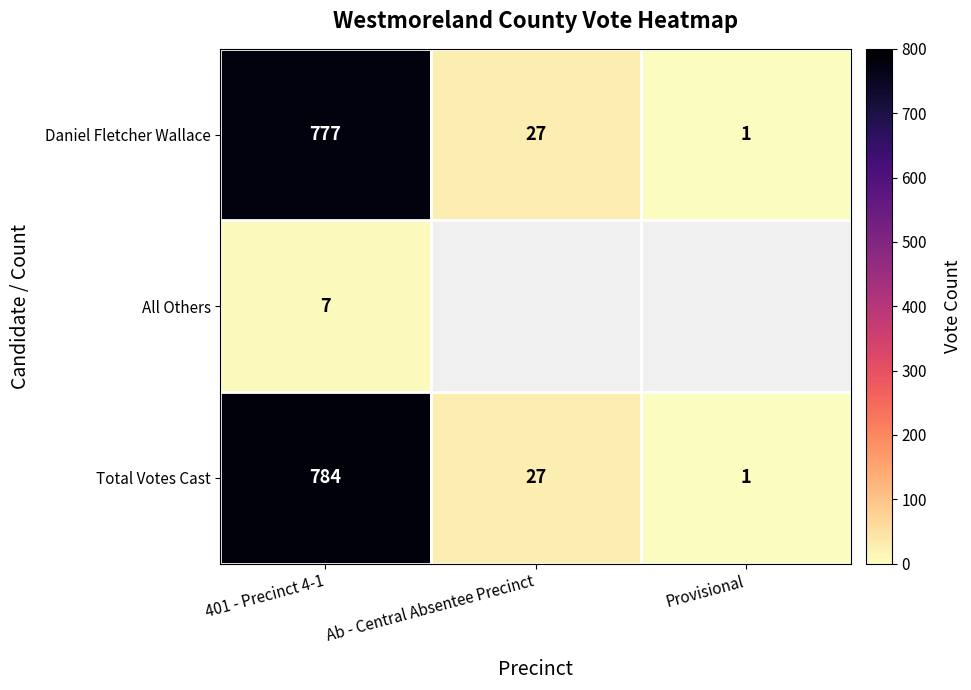

Which category has the lowest value in the Daniel Fletcher Wallace series?

Provisional